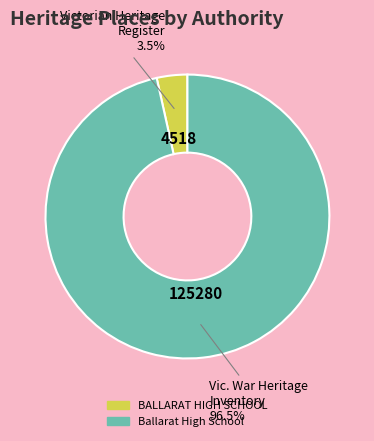

Is it true that BALLARAT HIGH SCHOOL is 15% of the pie?

False